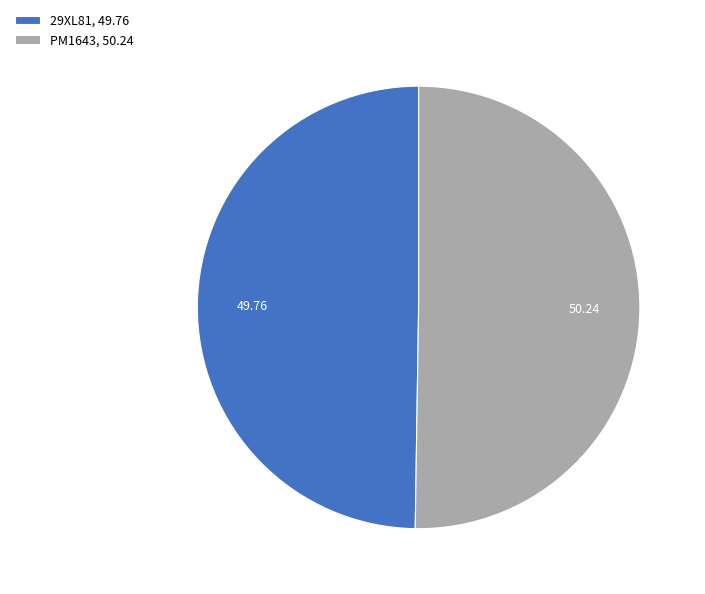

Is it true that PM1643 is 50% of the pie?

True